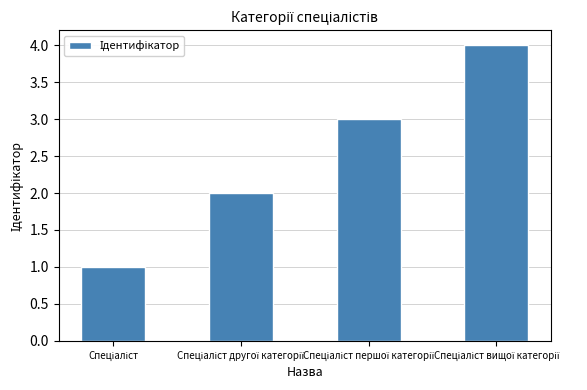

What is the difference between the maximum and minimum values?

3